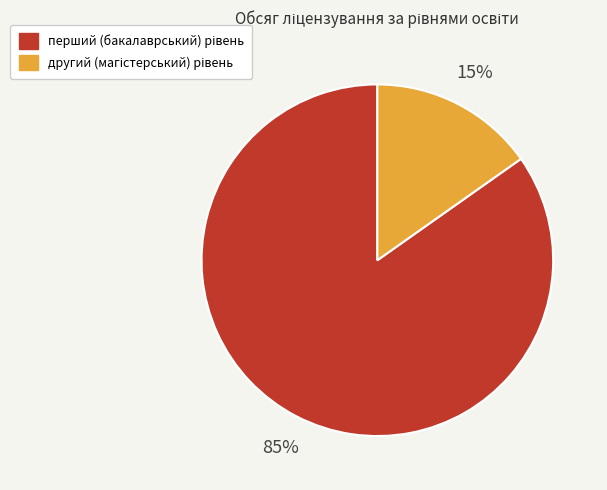

To the nearest percent, what is the average slice percentage?

50%